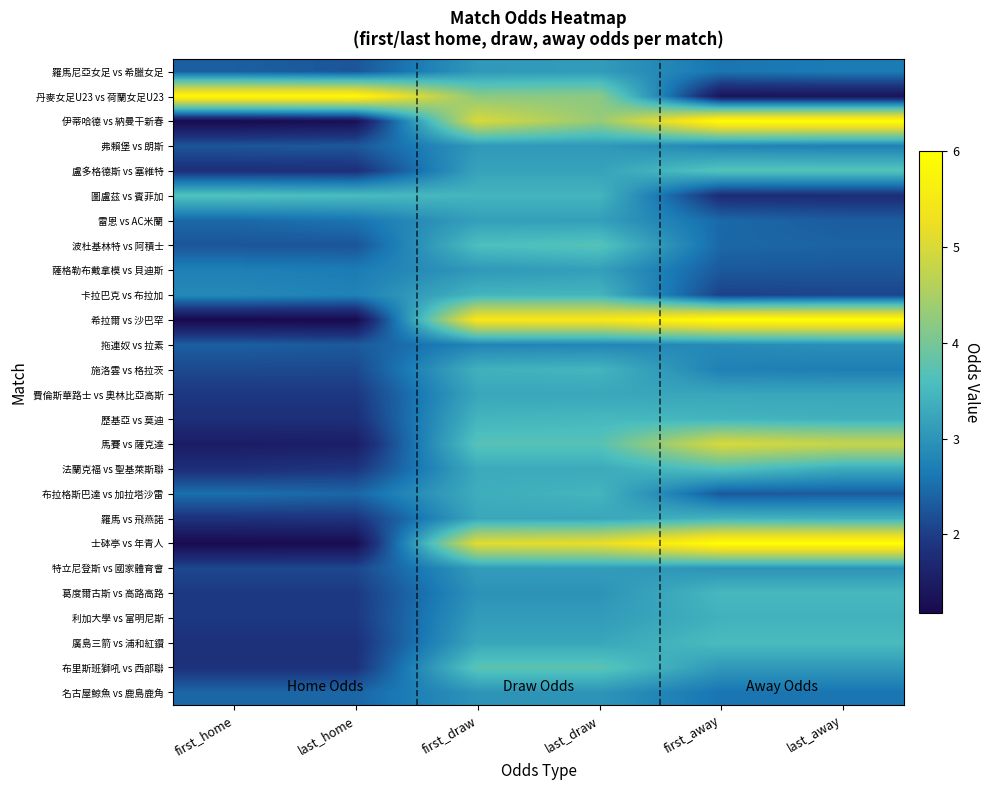

Reading right to left, transcribe all the data shown in this chart.

羅馬尼亞女足 vs 希臘女足: last_away=2.7	first_away=2.6	last_draw=3.1	first_draw=3.0	last_home=2.3	first_home=2.4
丹麥女足U23 vs 荷蘭女足U23: last_away=1.4	first_away=1.4	last_draw=4.2	first_draw=4.2	last_home=5.9	first_home=5.9
伊蒂哈德 vs 納曼干新春: last_away=6.0	first_away=6.0	last_draw=4.3	first_draw=5.0	last_home=1.3	first_home=1.2
弗賴堡 vs 朗斯: last_away=2.7	first_away=2.8	last_draw=3.0	first_draw=3.0	last_home=2.3	first_home=2.2
盧多格德斯 vs 塞維特: last_away=3.7	first_away=3.7	last_draw=3.2	first_draw=3.2	last_home=1.8	first_home=1.8
圖盧茲 vs 賓菲加: last_away=1.8	first_away=1.8	last_draw=3.5	first_draw=3.5	last_home=3.5	first_home=3.6
雷恩 vs AC米蘭: last_away=2.3	first_away=2.5	last_draw=3.1	first_draw=3.1	last_home=2.6	first_home=2.5
波杜基林特 vs 阿積士: last_away=2.4	first_away=2.4	last_draw=3.7	first_draw=3.6	last_home=2.2	first_home=2.2
薩格勒布戴拿模 vs 貝迪斯: last_away=2.3	first_away=2.3	last_draw=3.1	first_draw=3.0	last_home=2.7	first_home=2.7
卡拉巴克 vs 布拉加: last_away=2.1	first_away=2.0	last_draw=3.5	first_draw=3.5	last_home=2.7	first_home=2.8
希拉爾 vs 沙巴罕: last_away=6.0	first_away=6.0	last_draw=5.5	first_draw=5.5	last_home=1.2	first_home=1.2
拖連奴 vs 拉素: last_away=2.9	first_away=2.9	last_draw=2.8	first_draw=2.8	last_home=2.3	first_home=2.4
施洛雲 vs 格拉茨: last_away=2.7	first_away=2.7	last_draw=3.5	first_draw=3.4	last_home=2.1	first_home=2.1
費倫斯華路士 vs 奧林比亞高斯: last_away=3.2	first_away=3.2	last_draw=3.2	first_draw=3.2	last_home=1.9	first_home=1.9
歷基亞 vs 莫迪: last_away=3.4	first_away=3.5	last_draw=3.5	first_draw=3.5	last_home=1.8	first_home=1.8
馬賽 vs 薩克達: last_away=4.8	first_away=5.0	last_draw=3.7	first_draw=3.7	last_home=1.5	first_home=1.5
法蘭克福 vs 聖基萊斯聯: last_away=3.3	first_away=3.6	last_draw=3.3	first_draw=3.3	last_home=1.9	first_home=1.8
布拉格斯巴達 vs 加拉塔沙雷: last_away=2.3	first_away=2.3	last_draw=3.5	first_draw=3.4	last_home=2.4	first_home=2.5
羅馬 vs 飛燕諾: last_away=3.4	first_away=3.5	last_draw=3.2	first_draw=3.2	last_home=1.9	first_home=1.9
士砵亭 vs 年青人: last_away=6.0	first_away=6.0	last_draw=5.2	first_draw=5.1	last_home=1.2	first_home=1.2
特立尼登斯 vs 國家體育會: last_away=3.0	first_away=3.0	last_draw=3.1	first_draw=3.1	last_home=2.1	first_home=2.1
葛度爾古斯 vs 高路高路: last_away=3.5	first_away=3.5	last_draw=3.0	first_draw=3.0	last_home=1.9	first_home=1.9
利加大學 vs 富明尼斯: last_away=3.4	first_away=3.4	last_draw=3.1	first_draw=3.1	last_home=1.9	first_home=1.9
廣島三箭 vs 浦和紅鑽: last_away=3.5	first_away=3.5	last_draw=3.2	first_draw=3.2	last_home=1.8	first_home=1.8
布里斯班獅吼 vs 西部聯: last_away=3.0	first_away=3.0	last_draw=3.8	first_draw=3.8	last_home=1.9	first_home=1.9
名古屋鯨魚 vs 鹿島鹿角: last_away=2.6	first_away=2.6	last_draw=3.0	first_draw=3.0	last_home=2.4	first_home=2.4